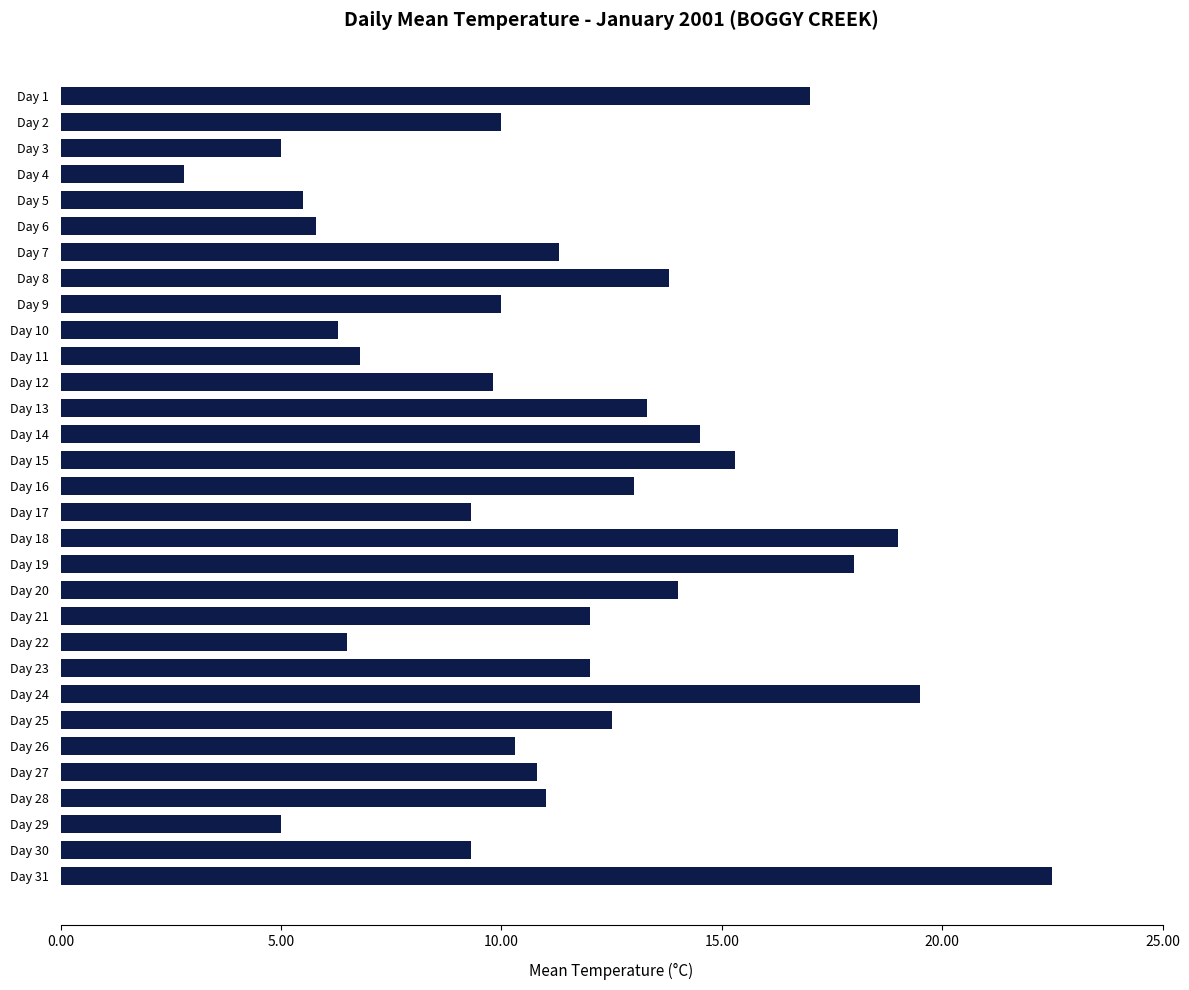

What is the value of the 27th bar from the top?

10.8